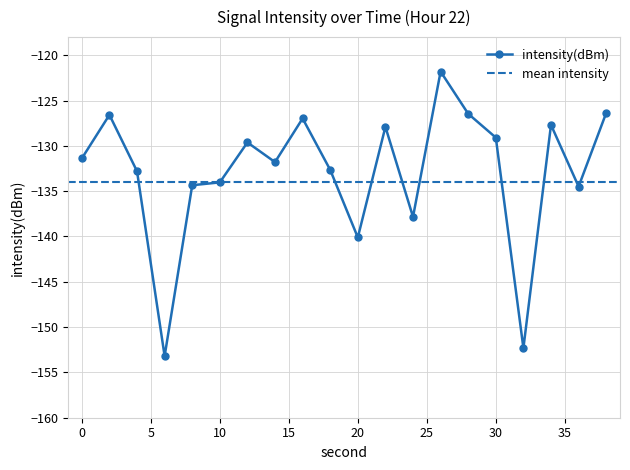

What is the smallest value displayed?

-153.2